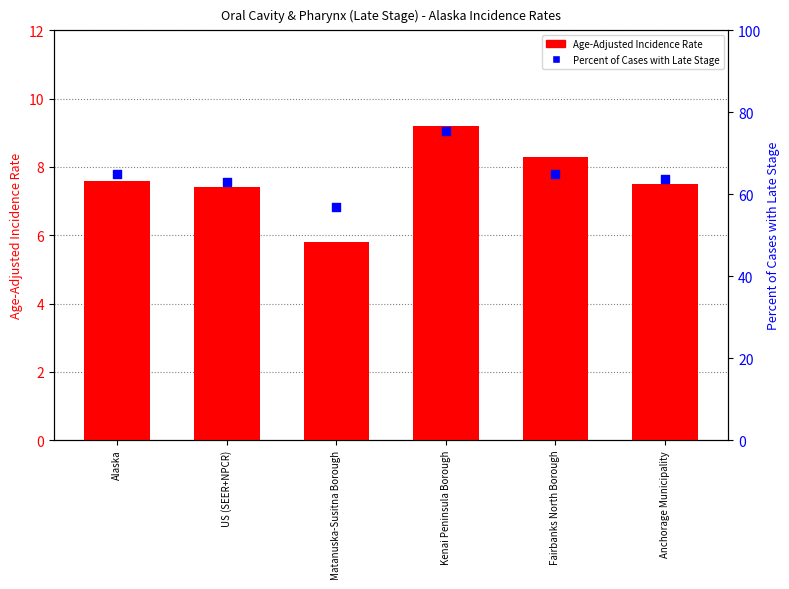

What are all the series names shown in the legend?

Age-Adjusted Incidence Rate, Percent of Cases with Late Stage